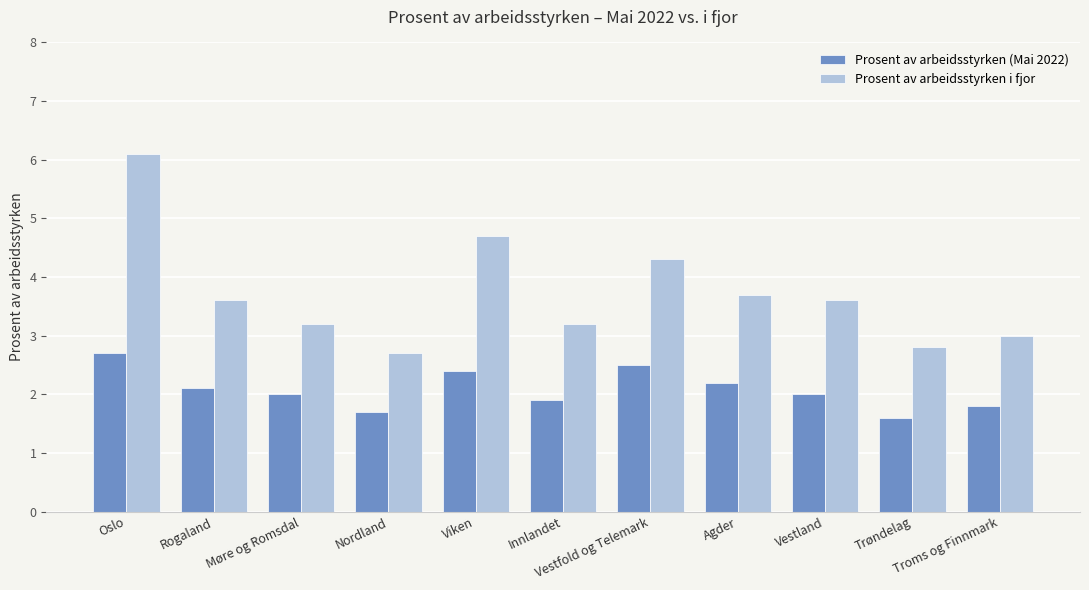

What is the difference between the maximum and minimum values in the Prosent av arbeidsstyrken (Mai 2022) series?

1.1